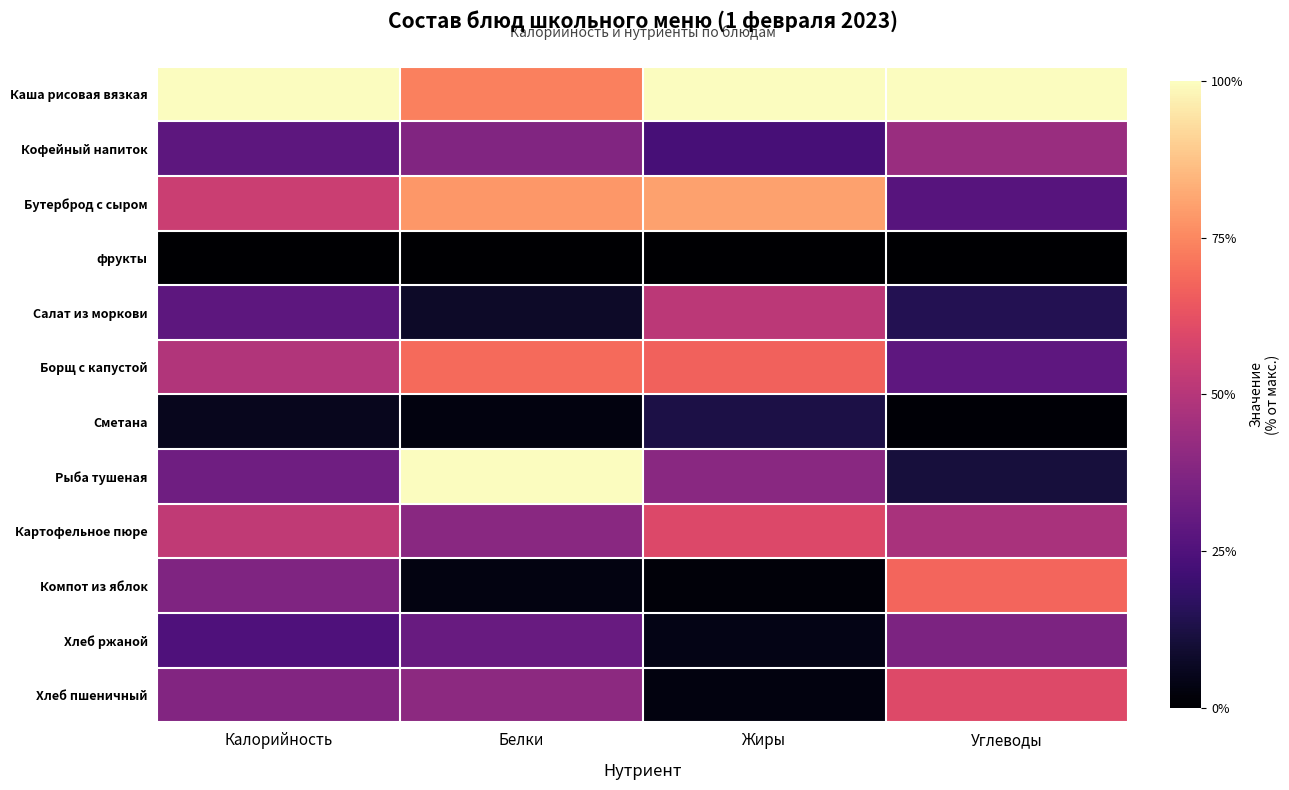

How many distinct data groups are displayed?

12